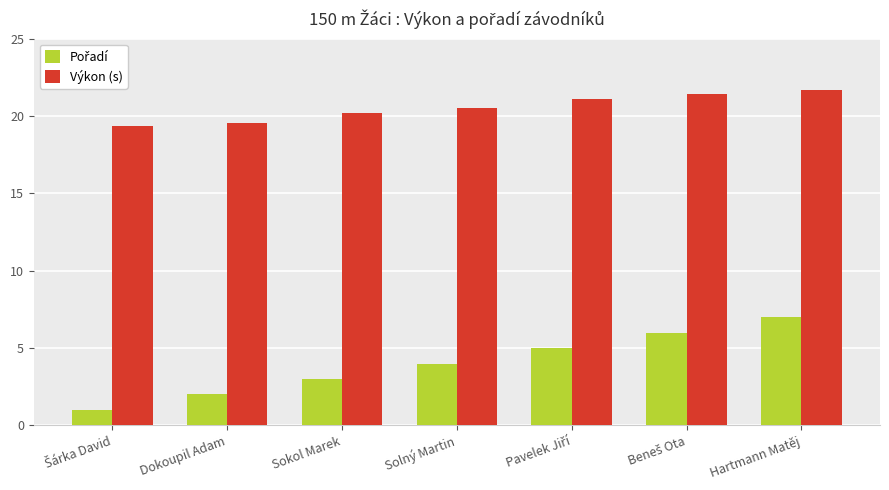

Is it true that Výkon (s) equals 32.6 at Dokoupil Adam?

False